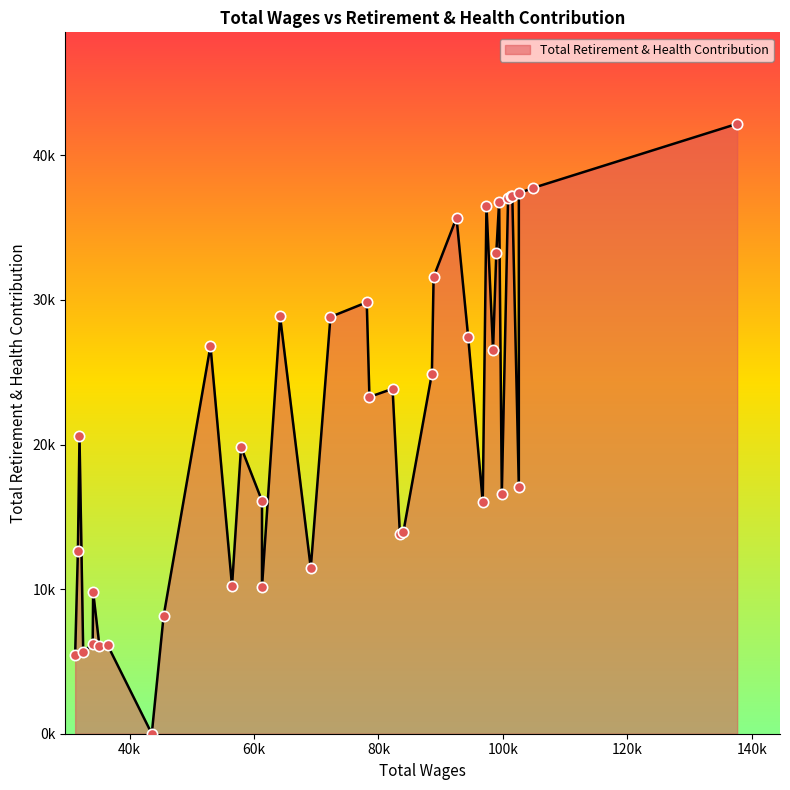

Is this an area chart (filled region under the line)?

Yes